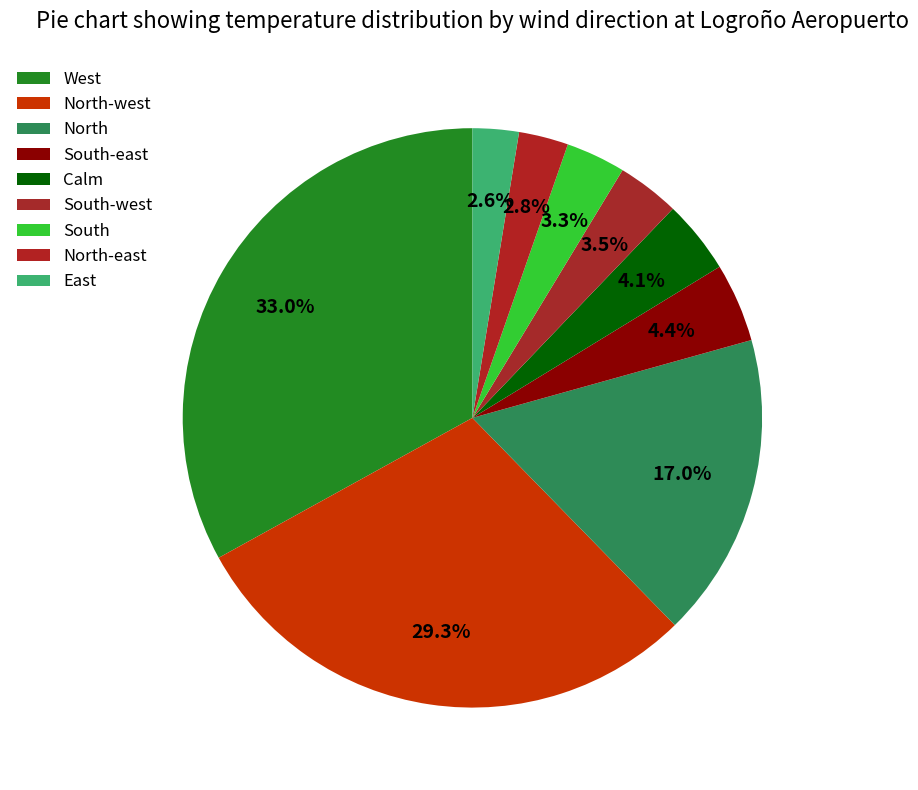

How many segments does this pie chart have?

9